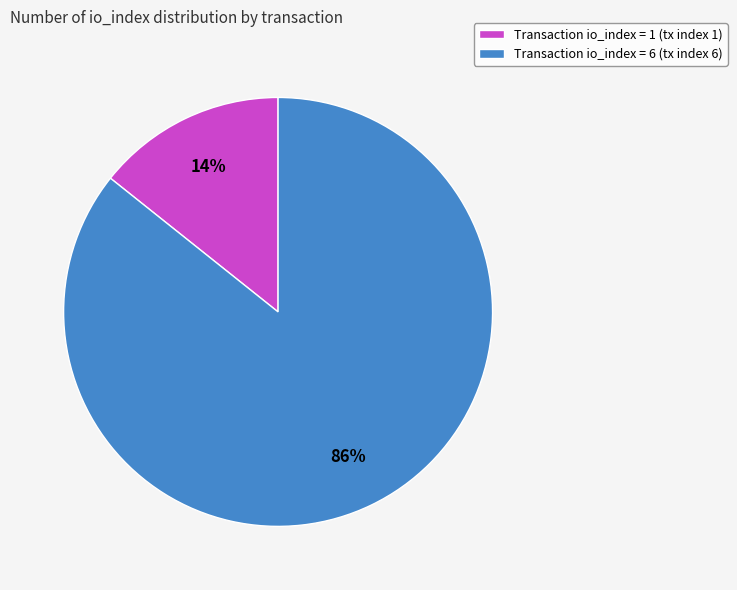

Between Transaction io_index = 1 (tx index 1) and Transaction io_index = 6 (tx index 6), which is larger?

Transaction io_index = 6 (tx index 6)